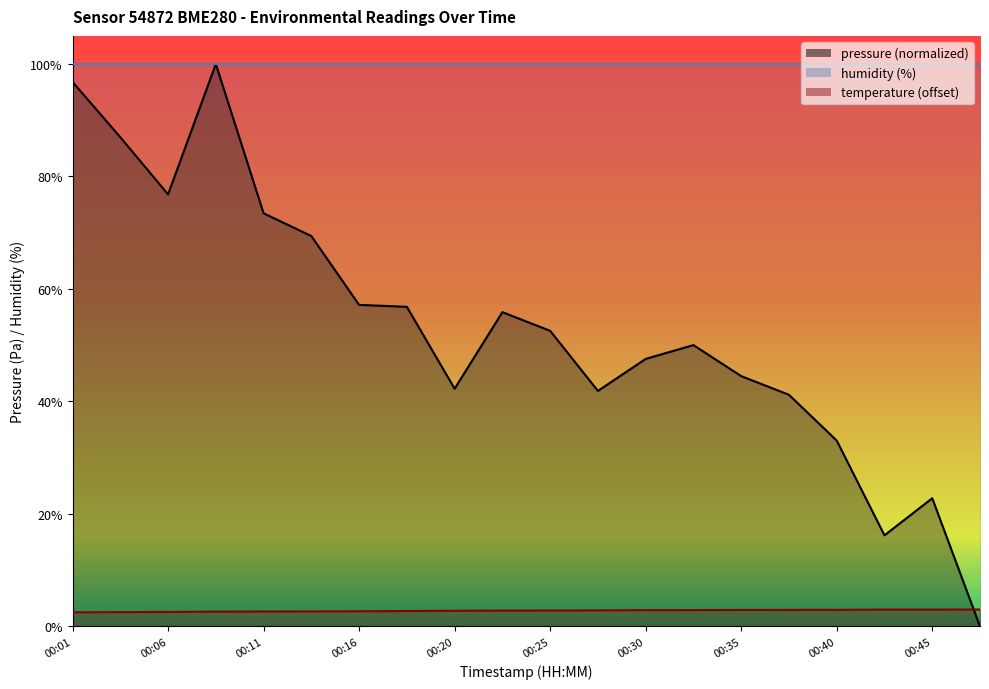

True or false: temperature and pressure intersect in this chart.

True